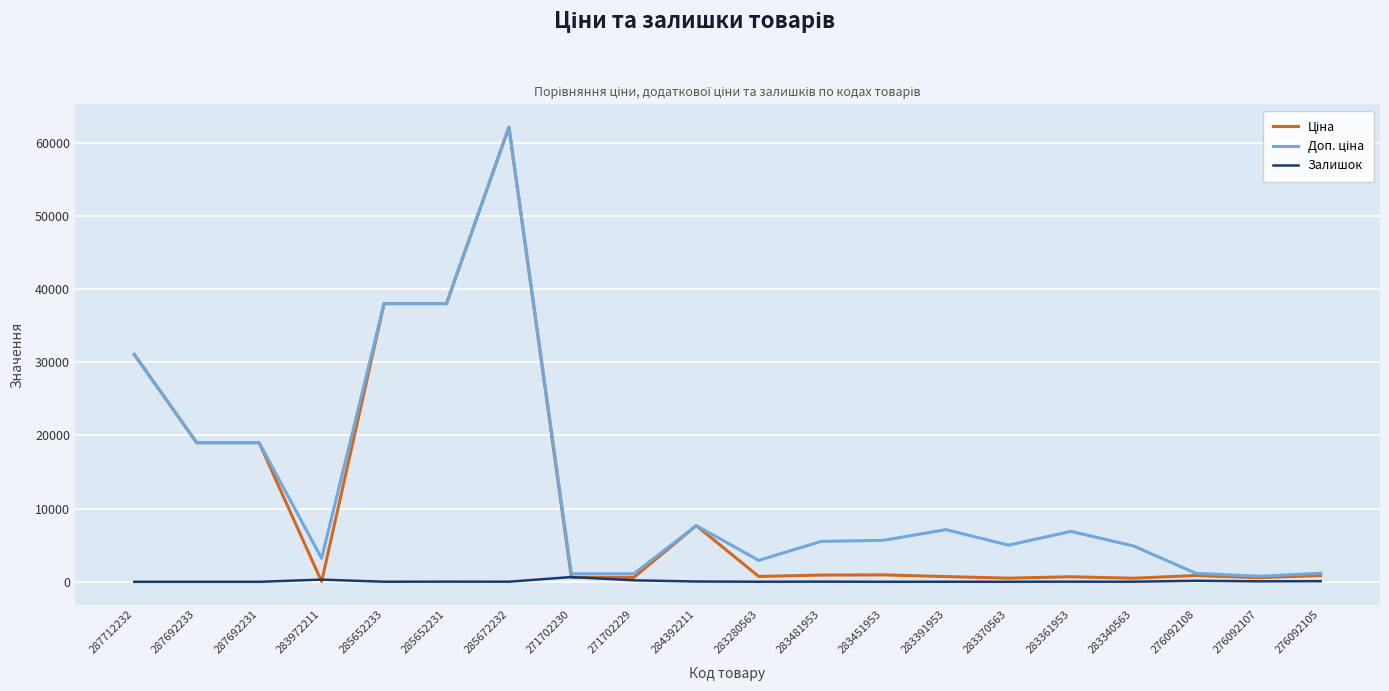

What is the maximum value shown in the chart?

62116.9